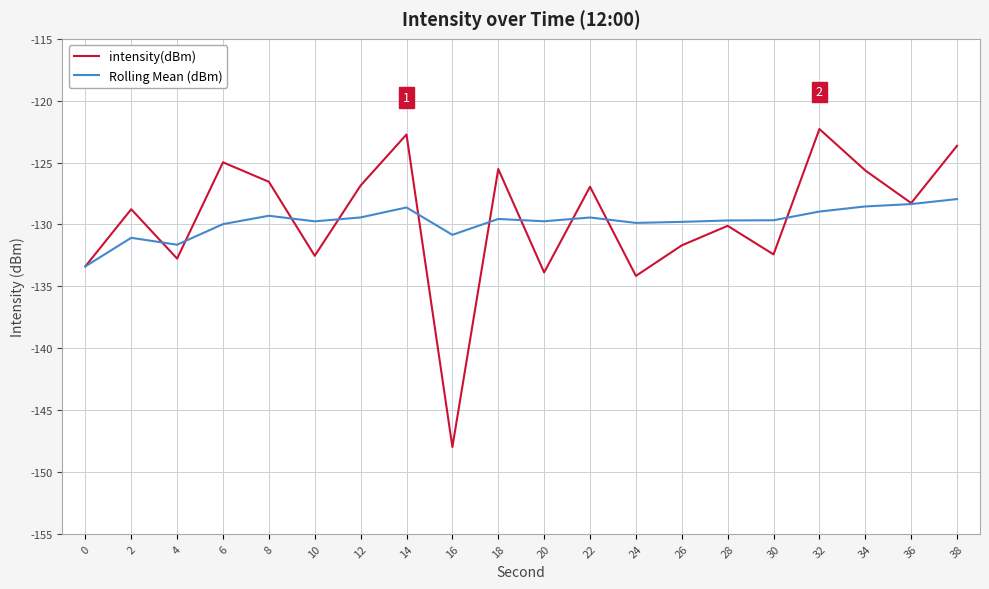

Is the value of Rolling Mean (dBm) at 34 greater than the value of intensity(dBm) at 24?

Yes